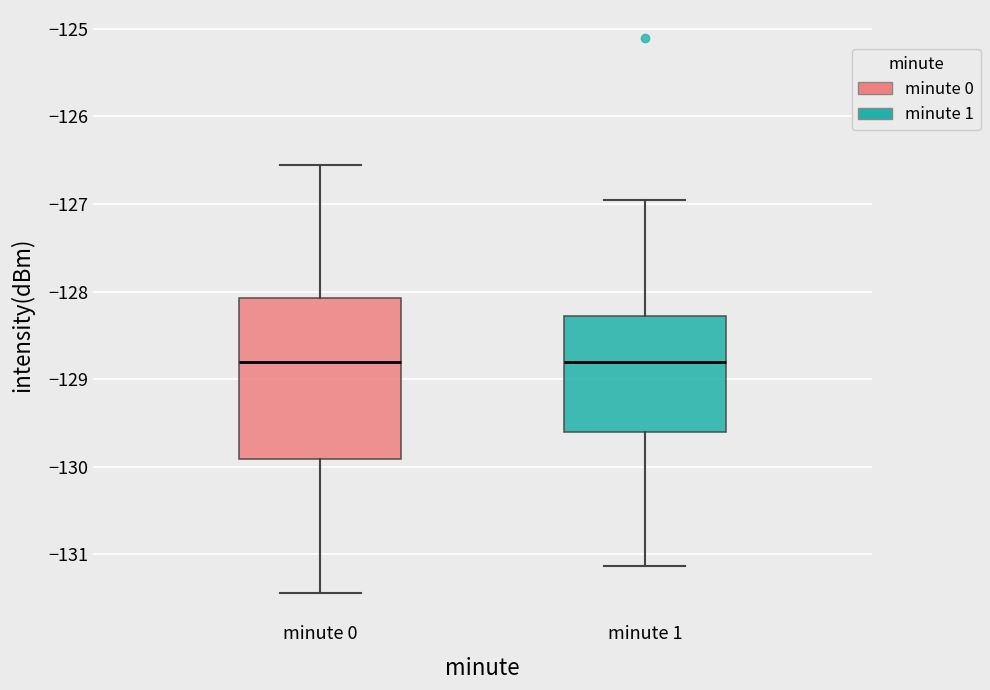

Reading left to right, read every box against the y-axis: the position of its median line, the range the box covers, and the ends of its whiskers. The values are not printed on the chart, so give them approximately, as read against the axis.

minute 0: median -128.8, box -129.9 to -128.1, whiskers -131.4 to -126.6
minute 1: median -128.8, box -129.6 to -128.3, whiskers -131.1 to -127.0